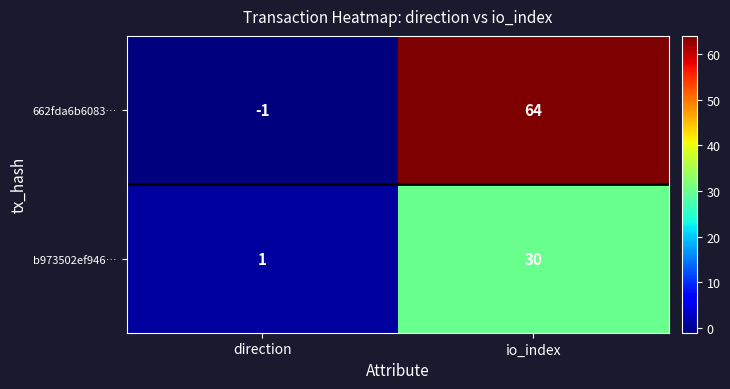

At which category is the sum across all series the highest?

io_index